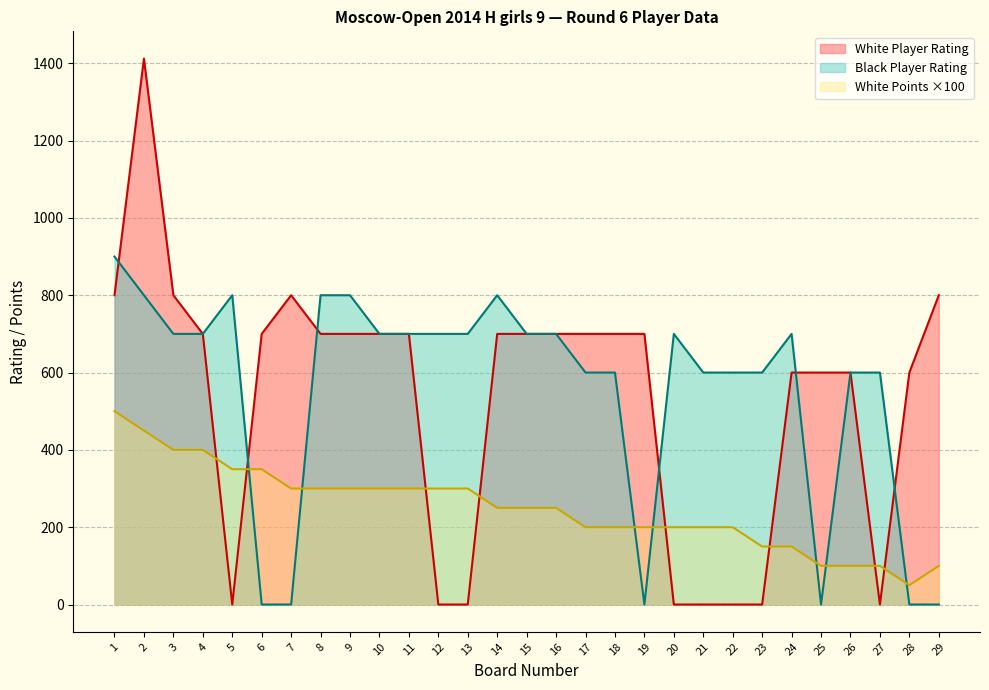

What are all the series names shown in the legend?

White Player Rating, Black Player Rating, White Points ×100